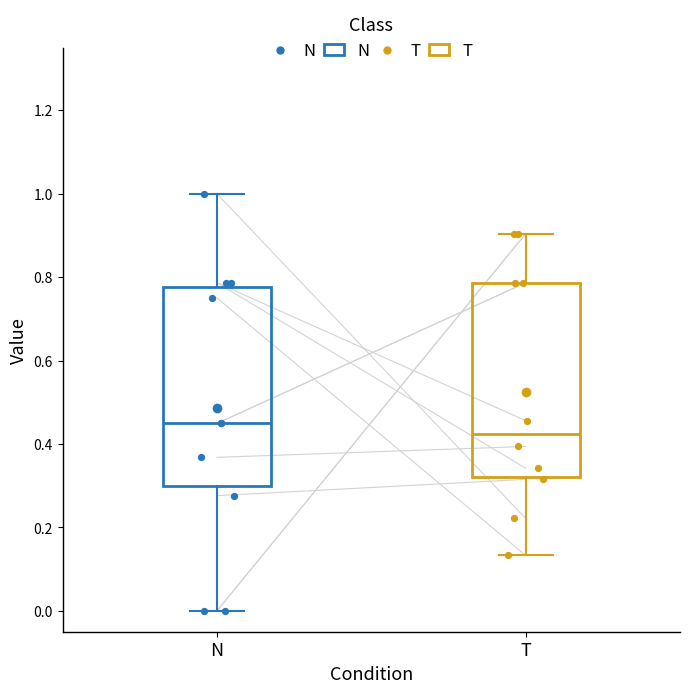

Where does the lower whisker of the box for N end on the y-axis? The values are not printed on the chart, so give them approximately, as read against the axis.

0.00